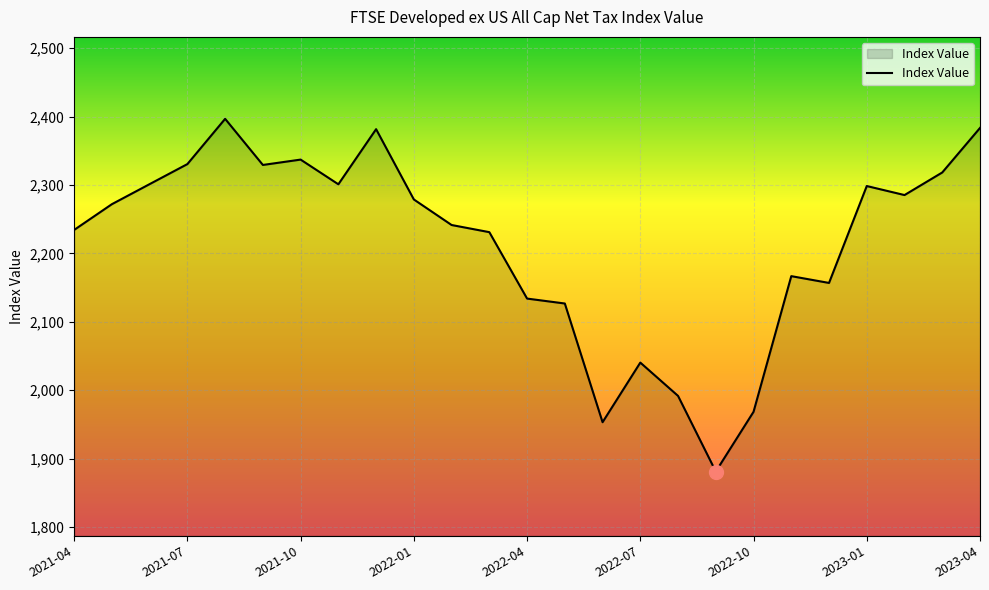

What is the minimum value shown in the chart?

1881.0